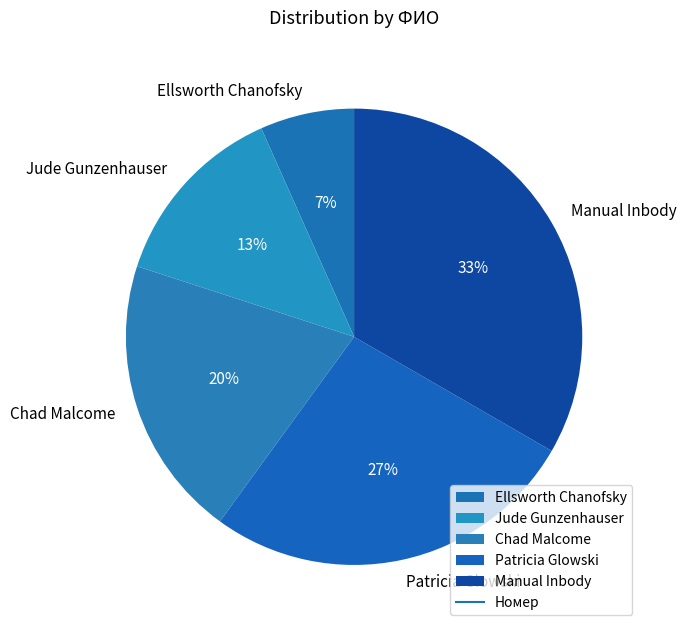

Do Patricia Glowski and Jude Gunzenhauser together represent more than half of the pie?

No